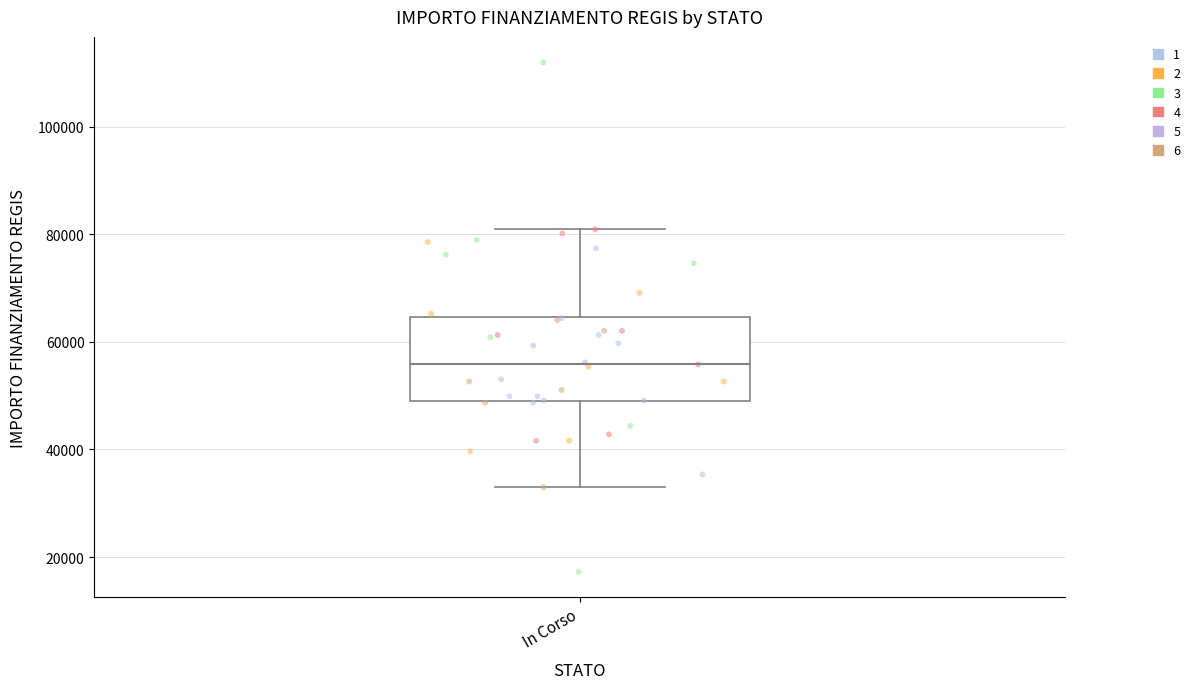

Read this box plot against the y-axis: the position of the median line, the range covered by the box, and the ends of both whiskers. The values are not printed on the chart, so give them approximately, as read against the axis.

median 56000, box 50000 to 64000, whiskers 32000 to 80000